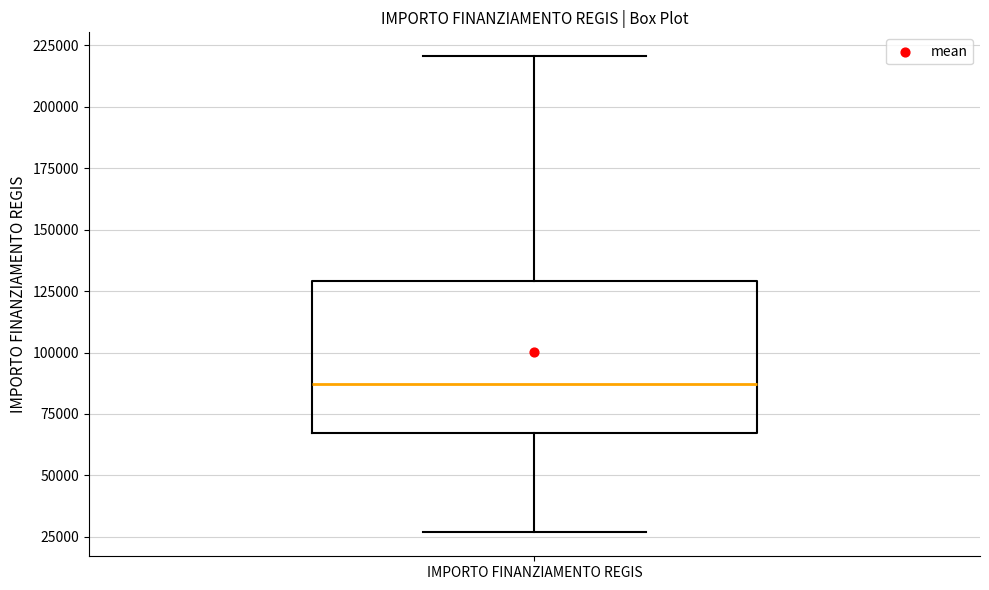

Read this box plot against the y-axis: the position of the median line, the range covered by the box, and the ends of both whiskers. The values are not printed on the chart, so give them approximately, as read against the axis.

median 85000, box 65000 to 130000, whiskers 25000 to 220000